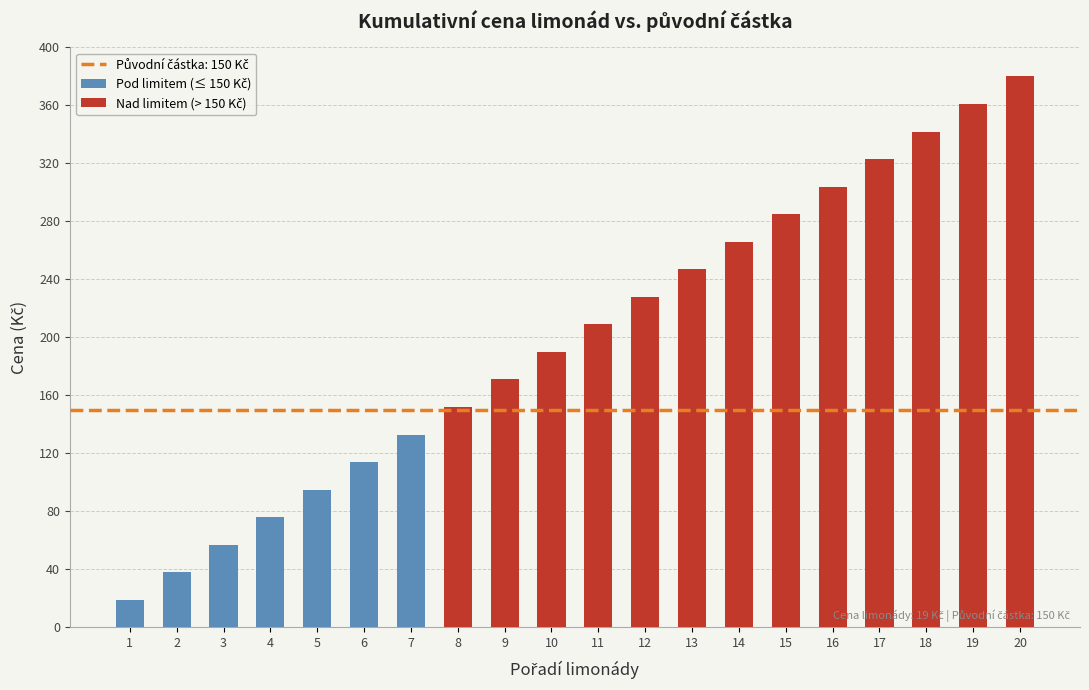

How many values are below 209?

10